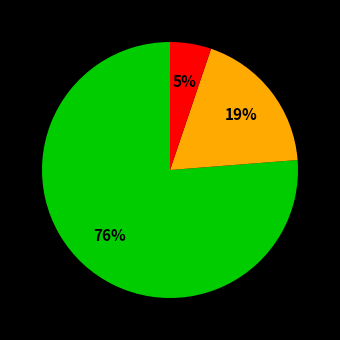

How many segments does this pie chart have?

3